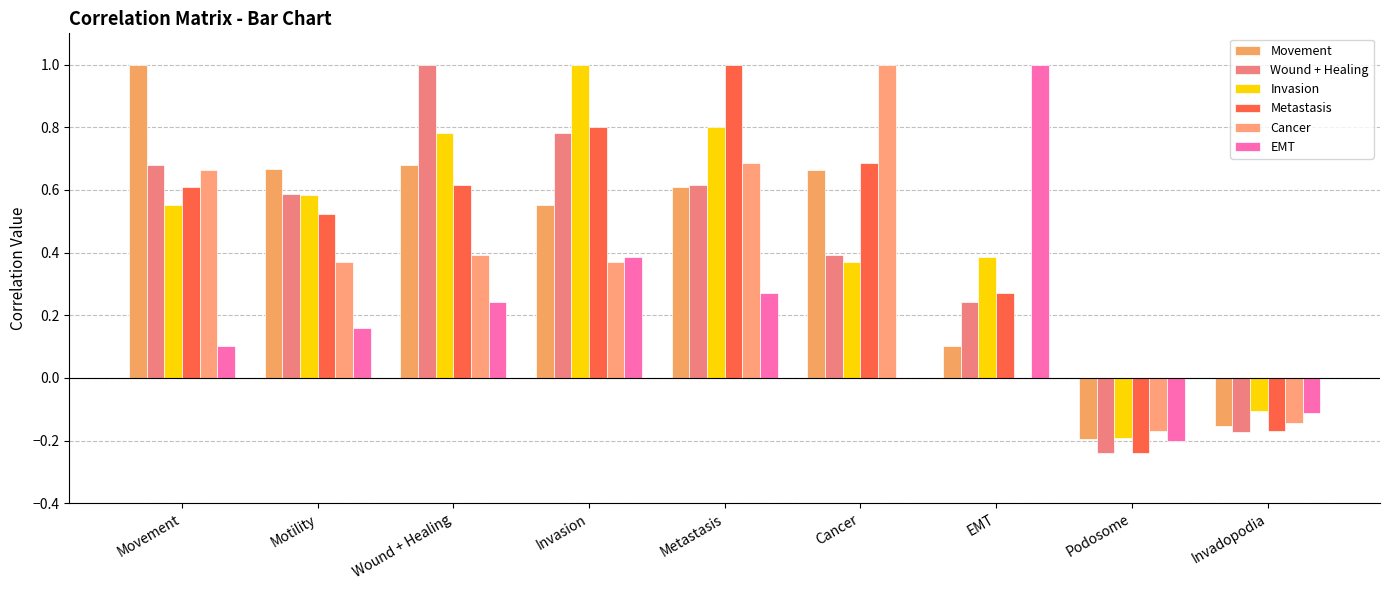

At which label is Invasion closest to 0?

Invadopodia